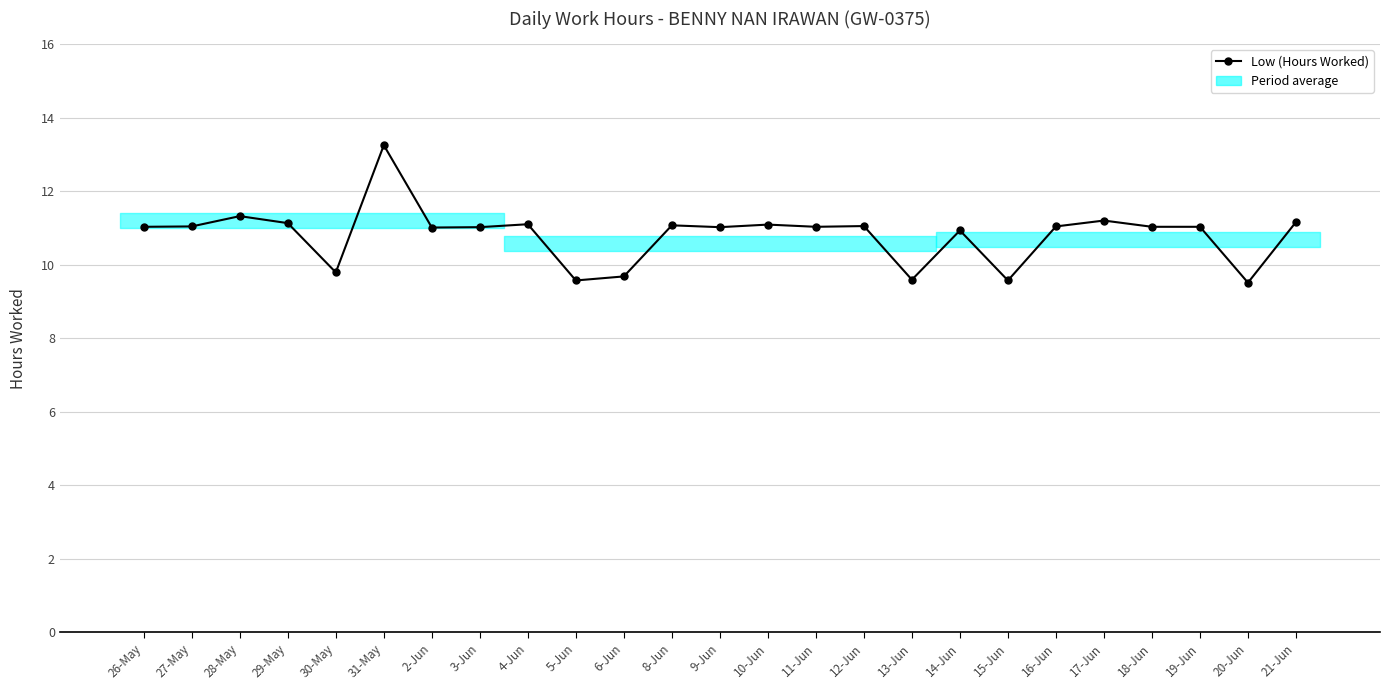

True or false: the data has more than 1 interior local peaks.

True